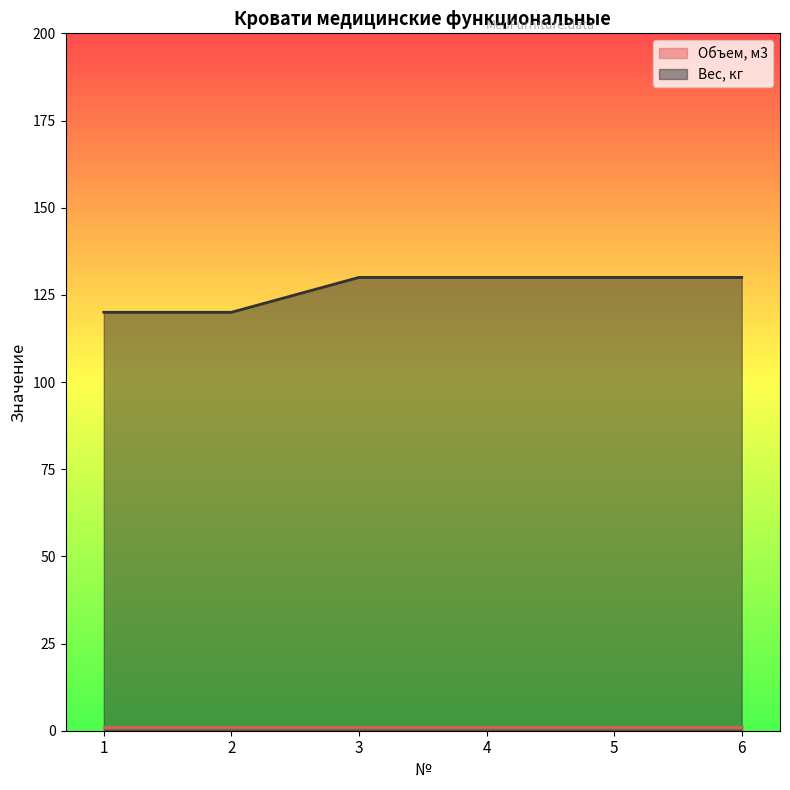

At which label is the value closest to 125?

1